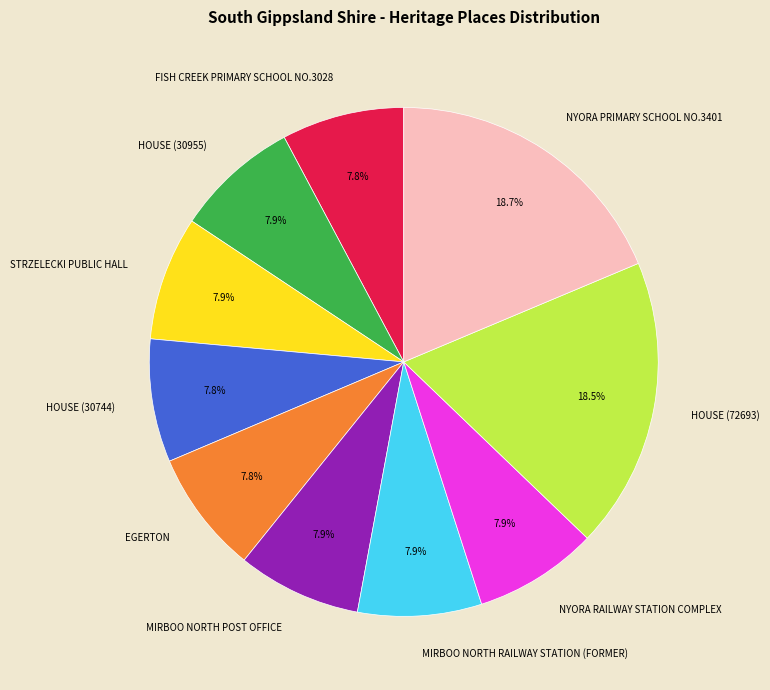

What is the ratio of the value at NYORA RAILWAY STATION COMPLEX to the value at NYORA PRIMARY SCHOOL NO.3401?

0.4